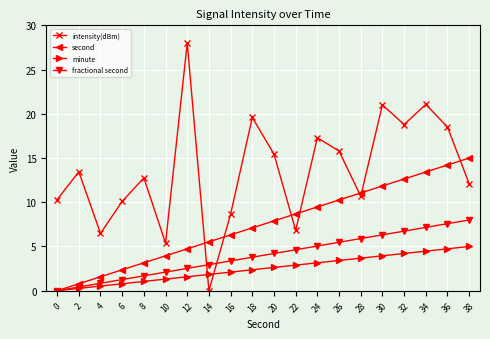

What is the value of the minute point at the 5th from the left?

1.1